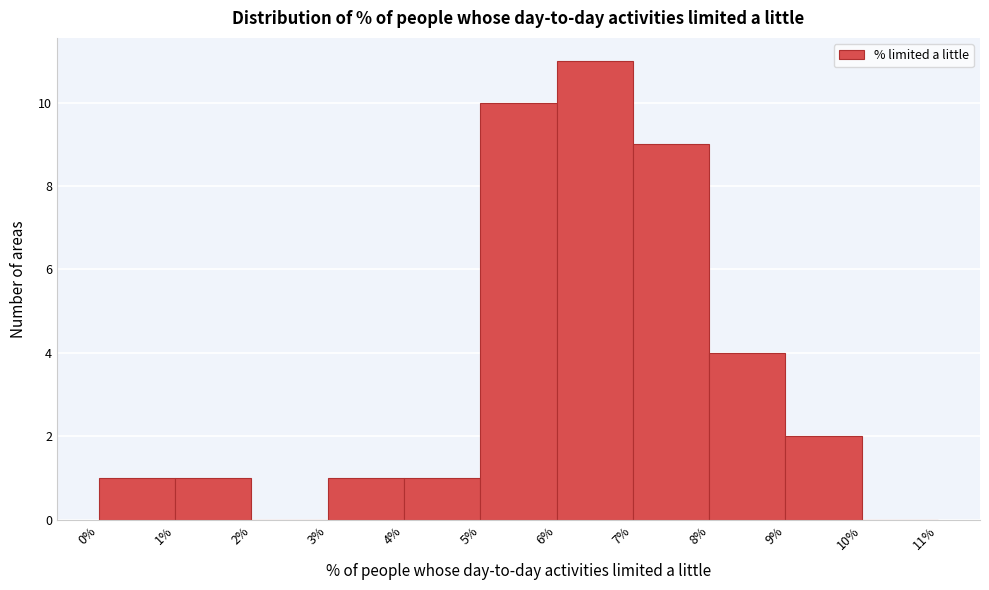

Reading left to right, transcribe this chart: for each bar, give the range it covers on the x-axis and its height. The values are not printed on the chart, so give them approximately, as read against the axis.

0% to 1%: 1
1% to 2%: 1
2% to 3%: 0
3% to 4%: 1
4% to 5%: 1
5% to 6%: 10
6% to 7%: 11
7% to 8%: 9
8% to 9%: 4
9% to 10%: 2
10% to 11%: 0